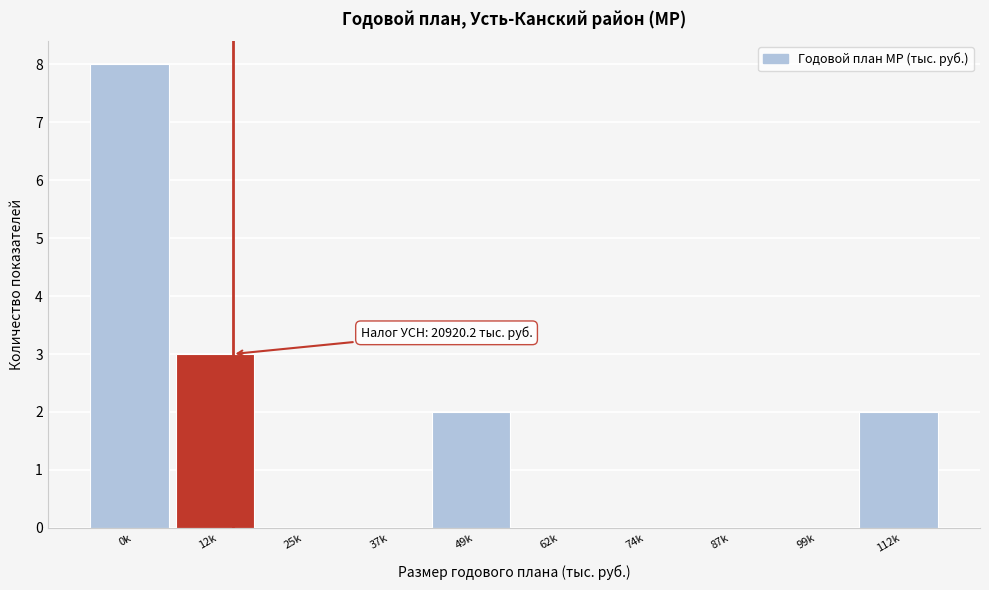

Reading left to right, transcribe all the data shown in this chart.

0k=8	12k=3	25k=0	37k=0	49k=2	62k=0	74k=0	87k=0	99k=0	112k=2